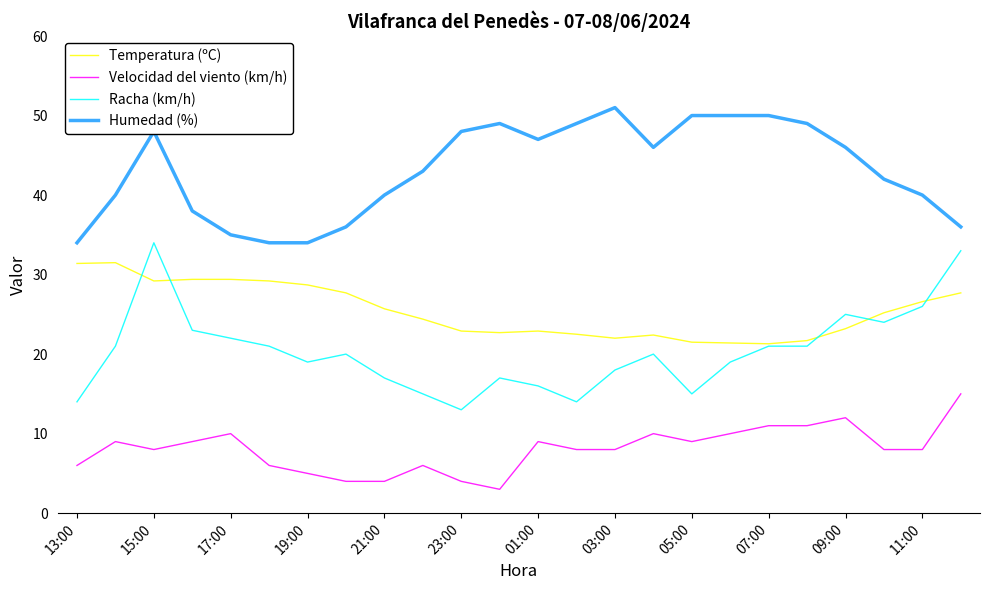

True or false: Temperatura (ºC) and Velocidad del viento (km/h) intersect in this chart.

False